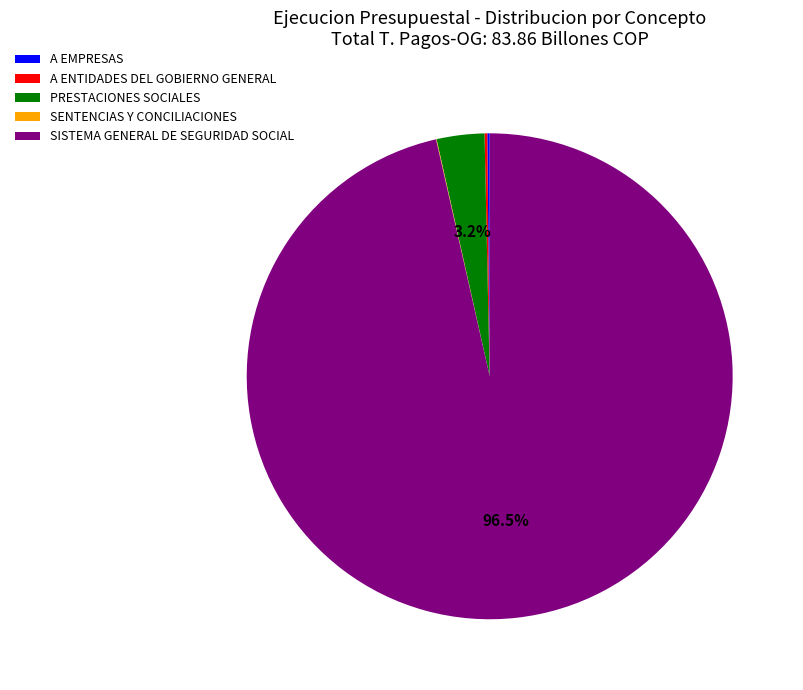

What is the largest slice in the pie chart?

SISTEMA GENERAL DE SEGURIDAD SOCIAL